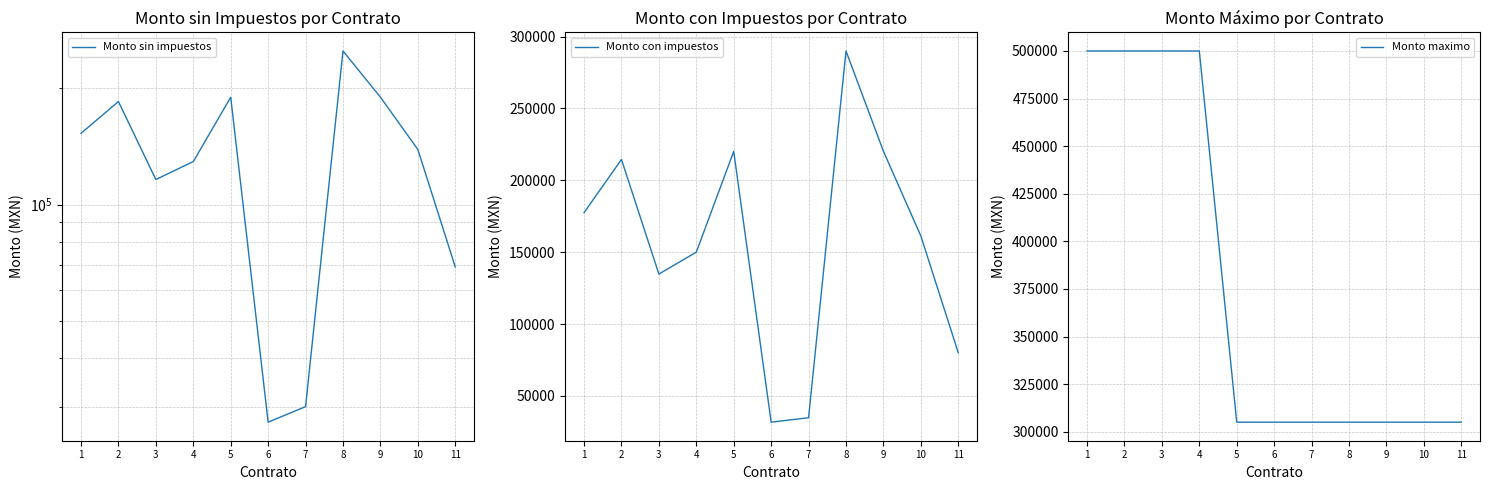

Count the number of data series in this chart.

3